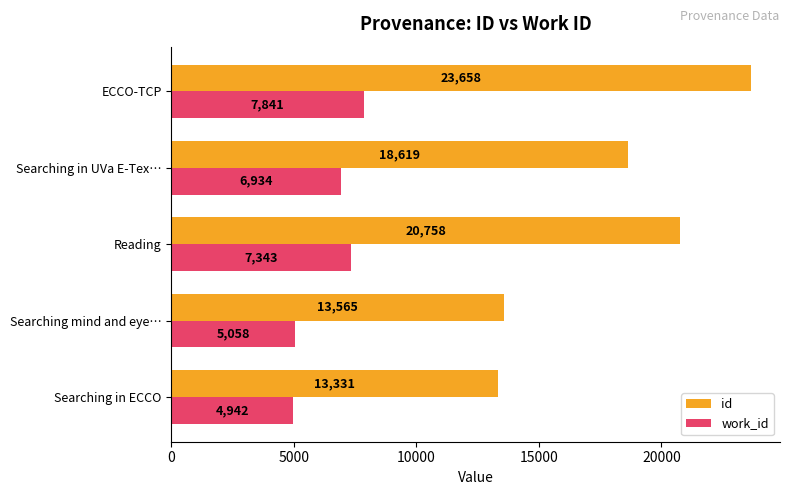

What is the average value of the work_id series?

6423.5